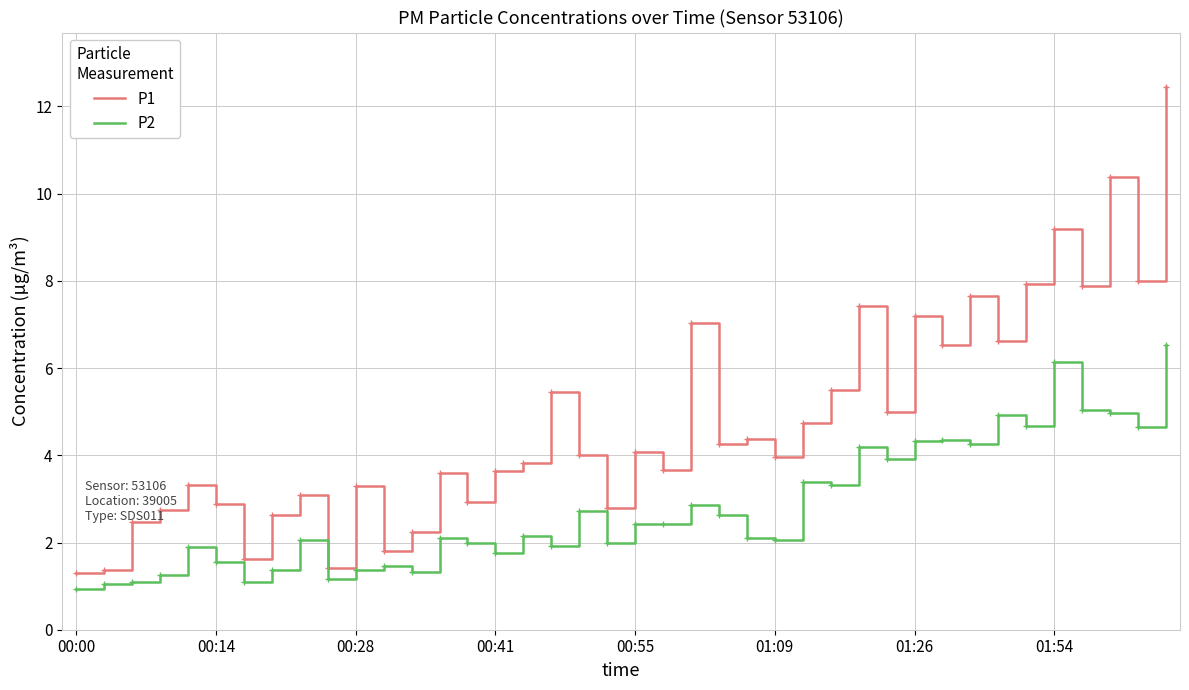

List the series in order of their peak value, highest first.

P1, P2